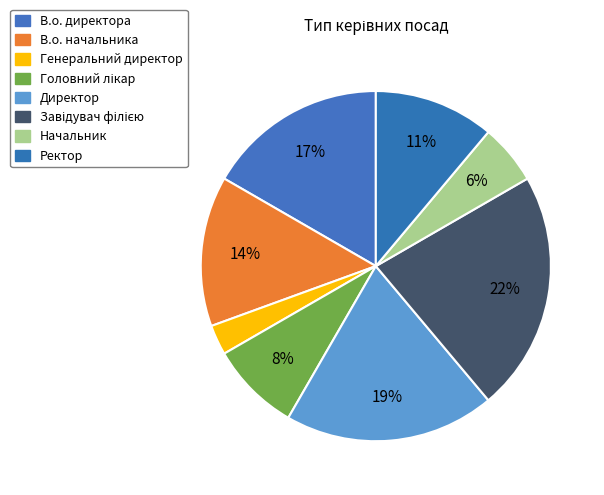

How many slices are in this pie chart?

8